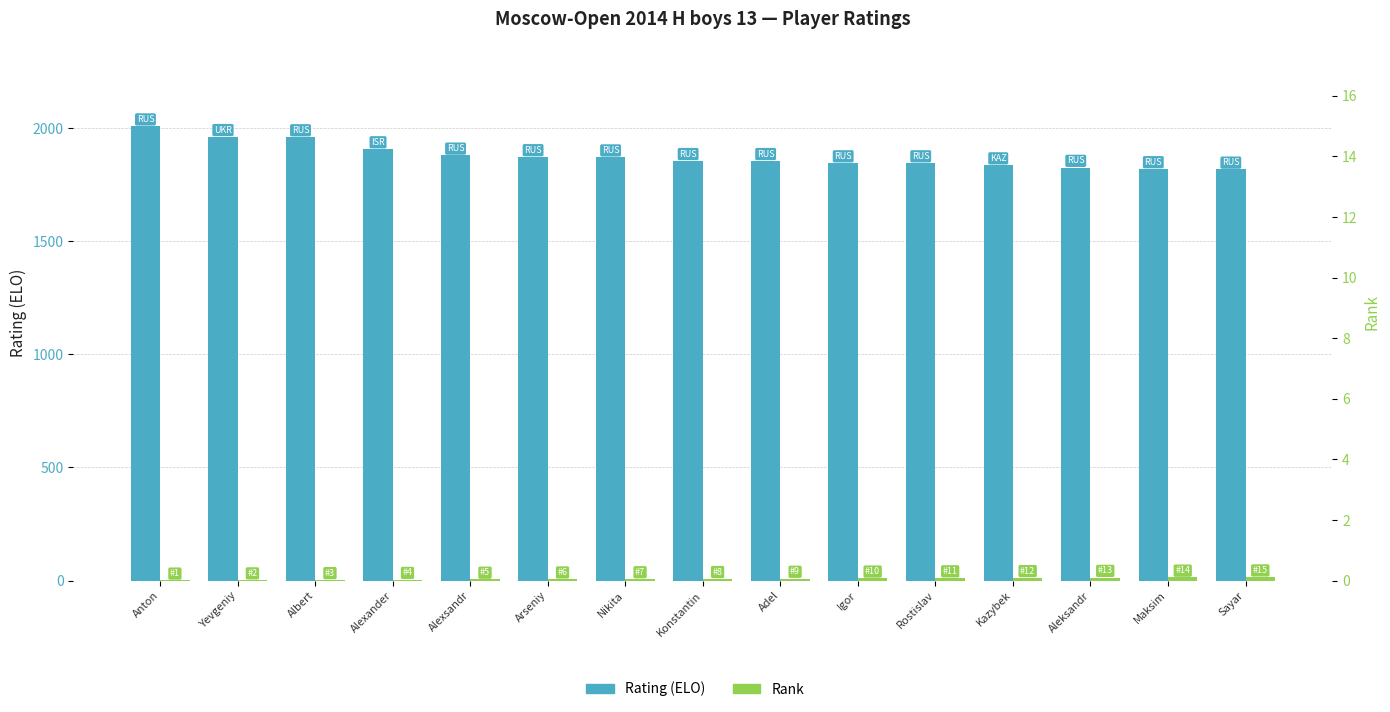

Rank the categories by Rating (ELO) value from highest to lowest.

Anton, Yevgeniy, Albert, Alexander, Alexsandr, Arseniy, Nikita, Konstantin, Adel, Igor, Rostislav, Kazybek, Aleksandr, Maksim, Sayar